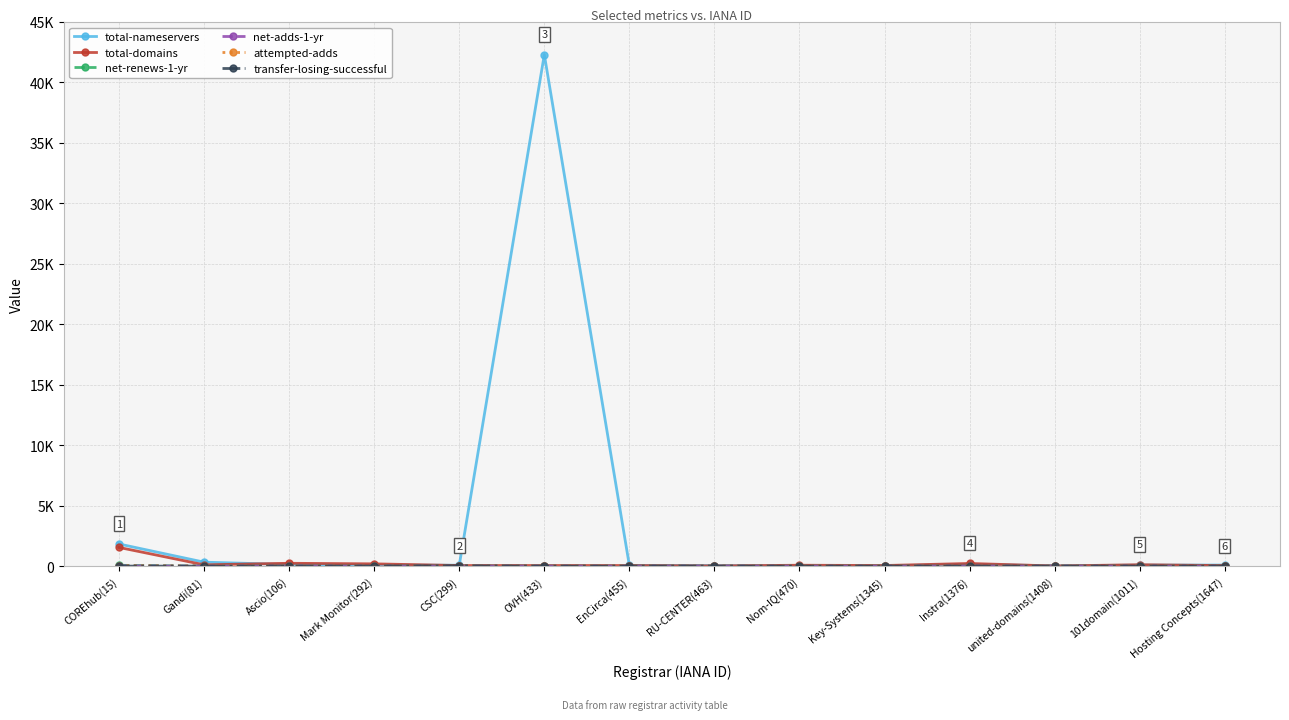

After their last crossing, which series has the higher values: net-renews-1-yr or net-adds-1-yr?

net-renews-1-yr